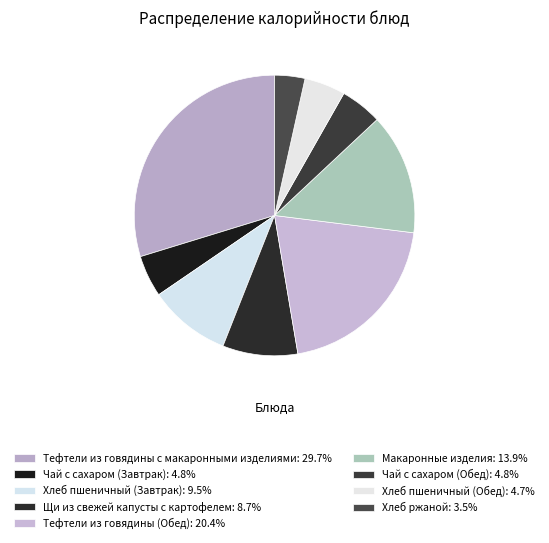

Count the number of slices in the pie.

9